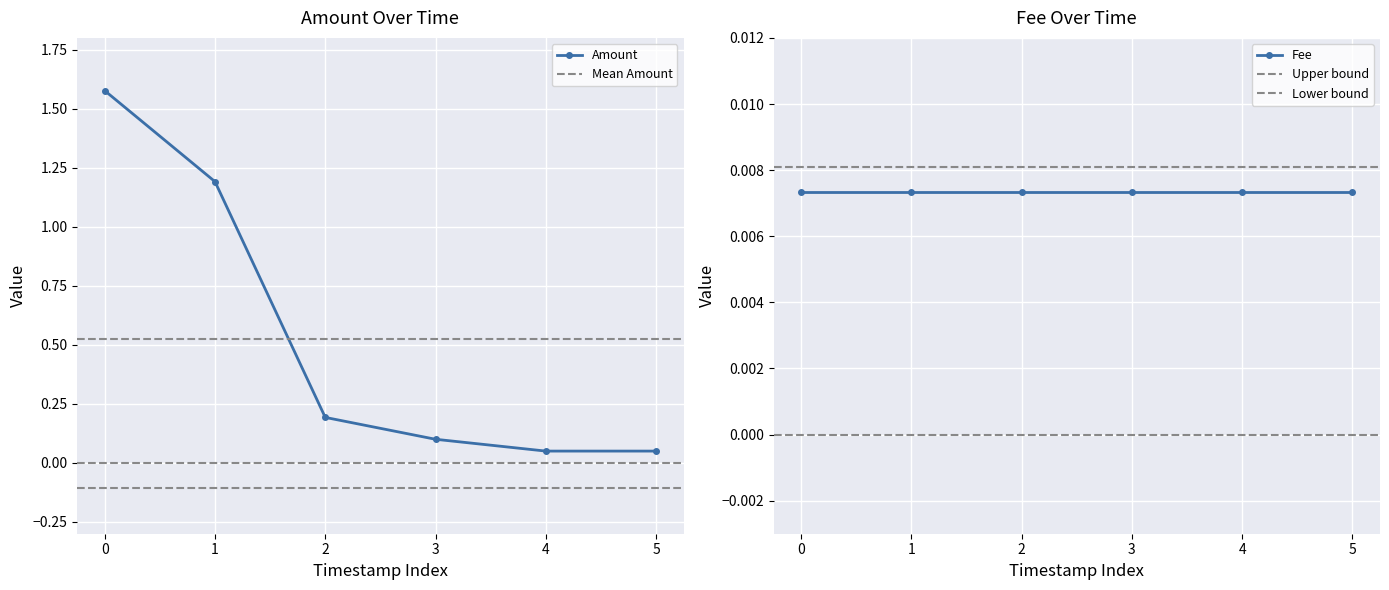

The value of Amount at 1 is 1.2. True or false?

True